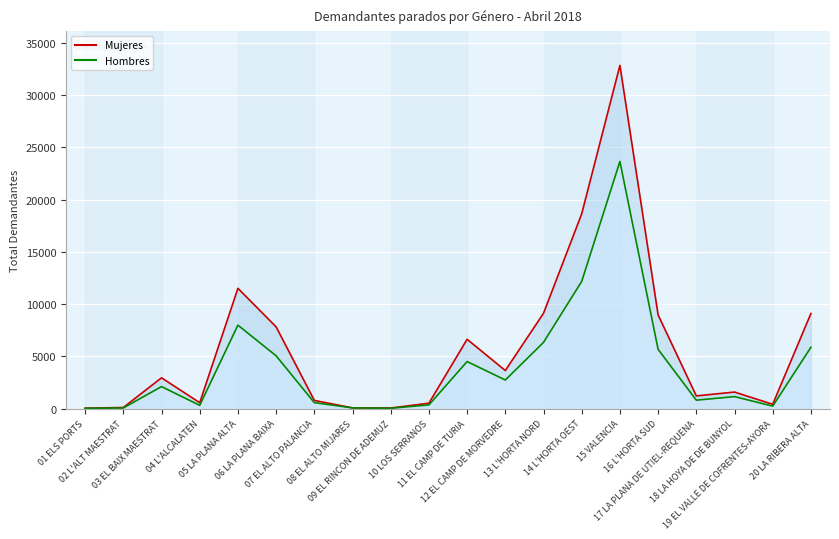

What is the value of the Mujeres point at the 14th from the left?

18639